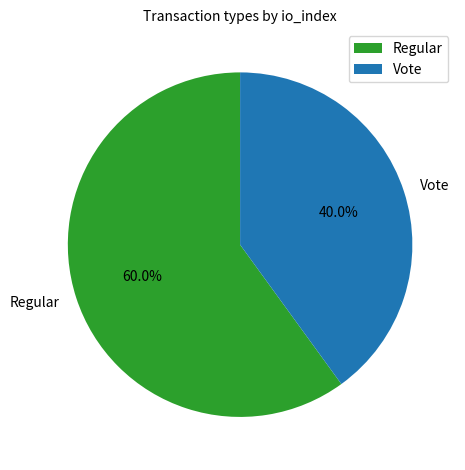

To the nearest percent, what is the difference between the largest and smallest slice percentages?

20%